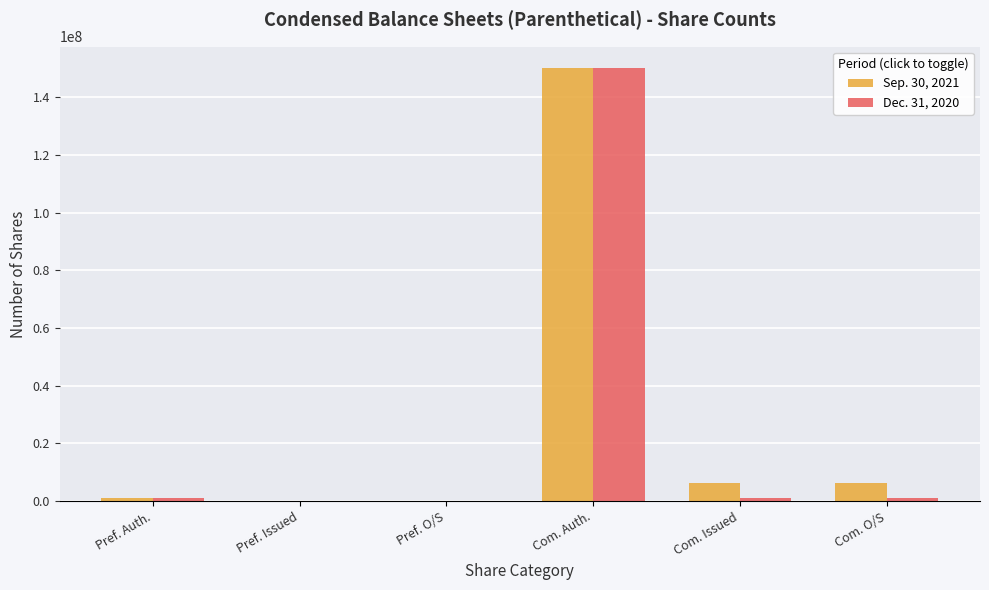

What is the total value across all series at Com. Auth.?

300000000